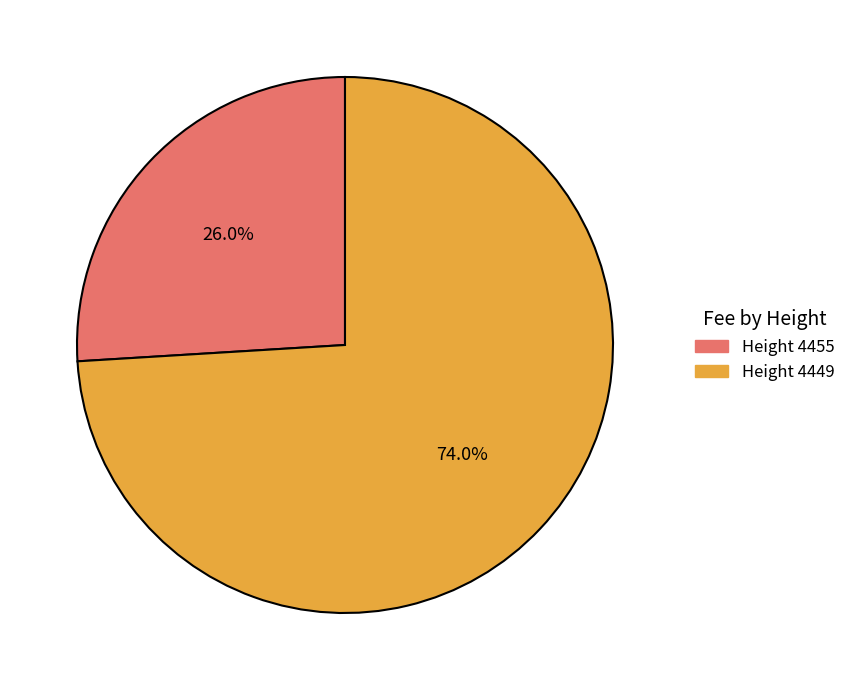

Count the number of slices in the pie.

2